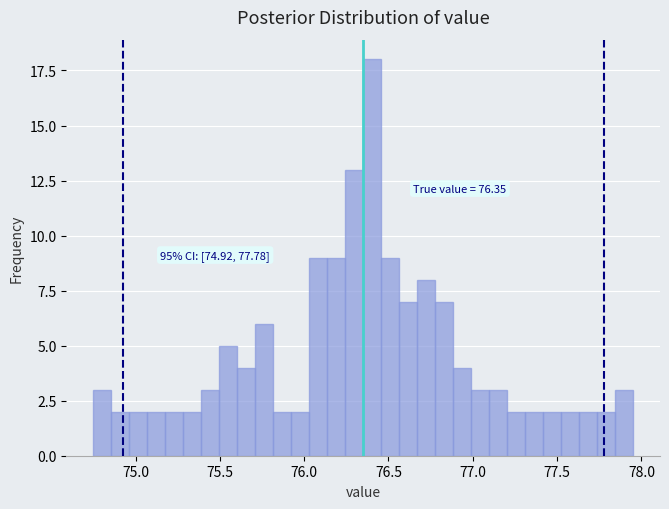

Read against the x-axis, roughly where is the centre of the tallest bar?

76.40